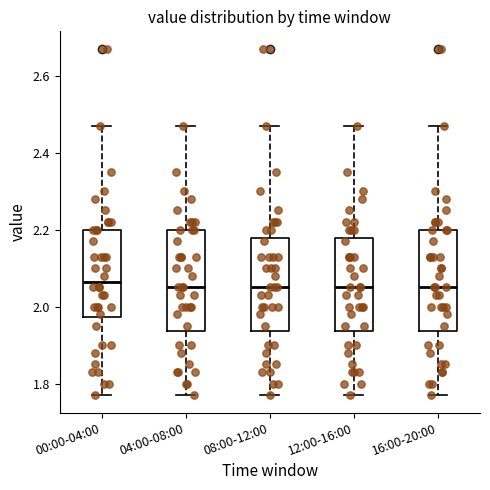

Reading left to right, read every box against the y-axis: the position of its median line, the range the box covers, and the ends of its whiskers. The values are not printed on the chart, so give them approximately, as read against the axis.

00:00-04:00: median 2.06, box 1.98 to 2.20, whiskers 1.78 to 2.48
04:00-08:00: median 2.06, box 1.94 to 2.20, whiskers 1.78 to 2.48
08:00-12:00: median 2.06, box 1.94 to 2.18, whiskers 1.78 to 2.48
12:00-16:00: median 2.06, box 1.94 to 2.18, whiskers 1.78 to 2.48
16:00-20:00: median 2.06, box 1.94 to 2.20, whiskers 1.78 to 2.48